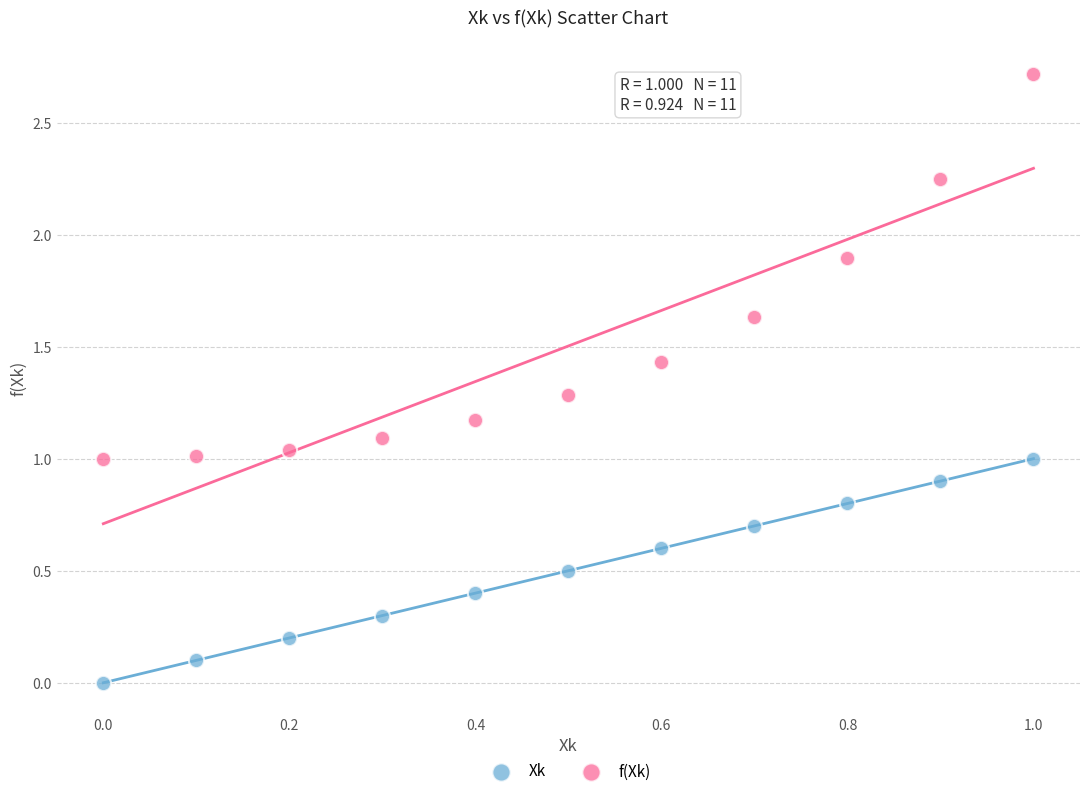

Which series contains the lowest Y value?

Xk